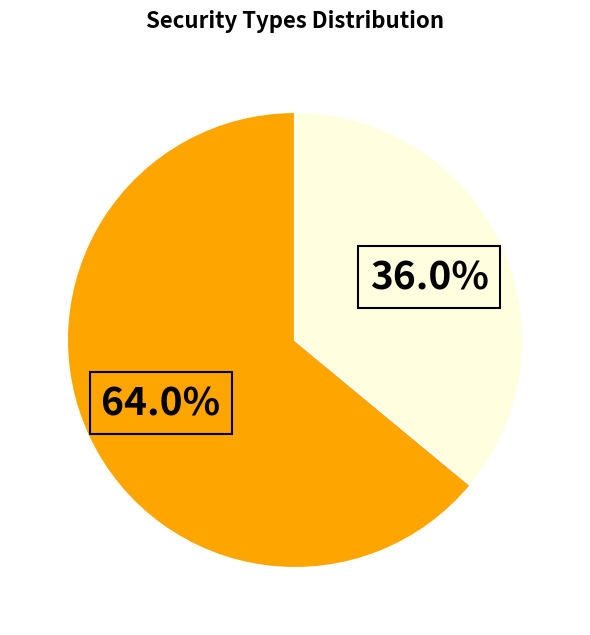

Is there any slice that represents more than half of the pie?

Yes